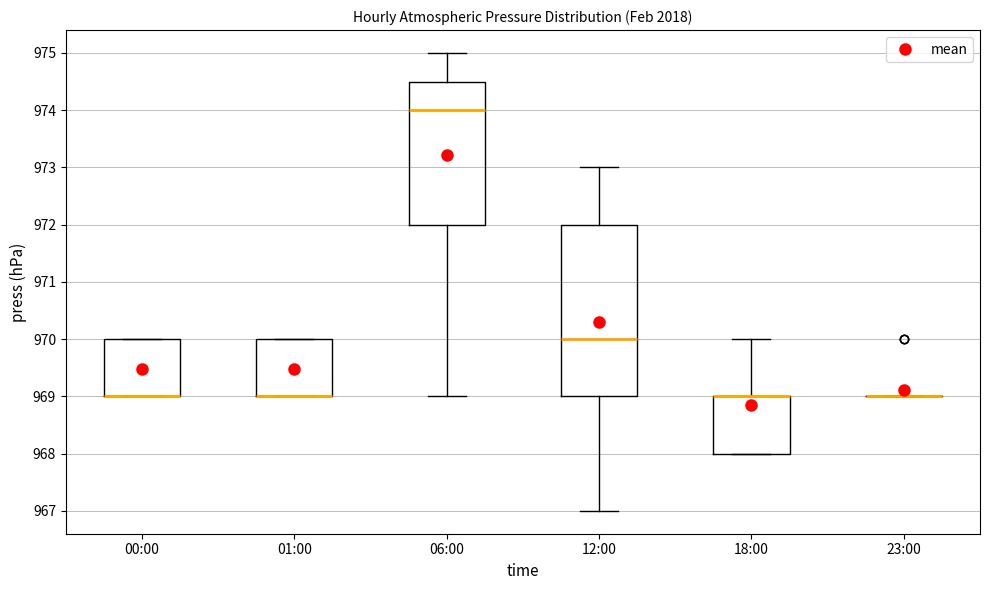

Reading left to right, read every box against the y-axis: the position of its median line, the range the box covers, and the ends of its whiskers. The values are not printed on the chart, so give them approximately, as read against the axis.

00:00: median 969.0 (drawn on the box's lower edge), box 969.0 to 970.0, whiskers 969.0 to 970.0
01:00: median 969.0 (drawn on the box's lower edge), box 969.0 to 970.0, whiskers 969.0 to 970.0
06:00: median 974.0, box 972.0 to 974.5, whiskers 969.0 to 975.0
12:00: median 970.0, box 969.0 to 972.0, whiskers 967.0 to 973.0
18:00: median 969.0 (drawn on the box's upper edge), box 968.0 to 969.0, whiskers 968.0 to 970.0
23:00: box collapsed to a line at 969.0, whiskers 969.0 to 969.0